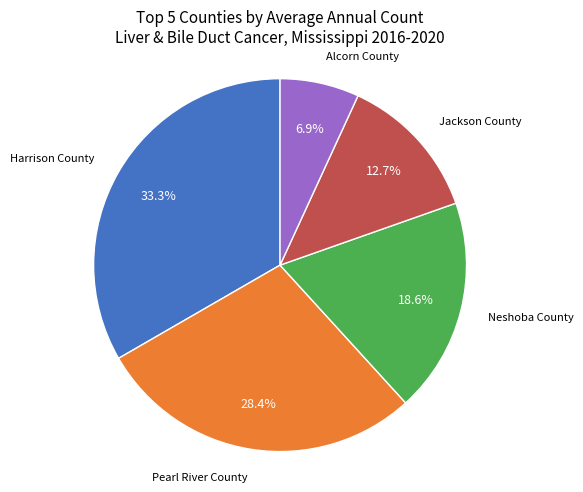

Does Alcorn County account for over 50% of the chart?

No